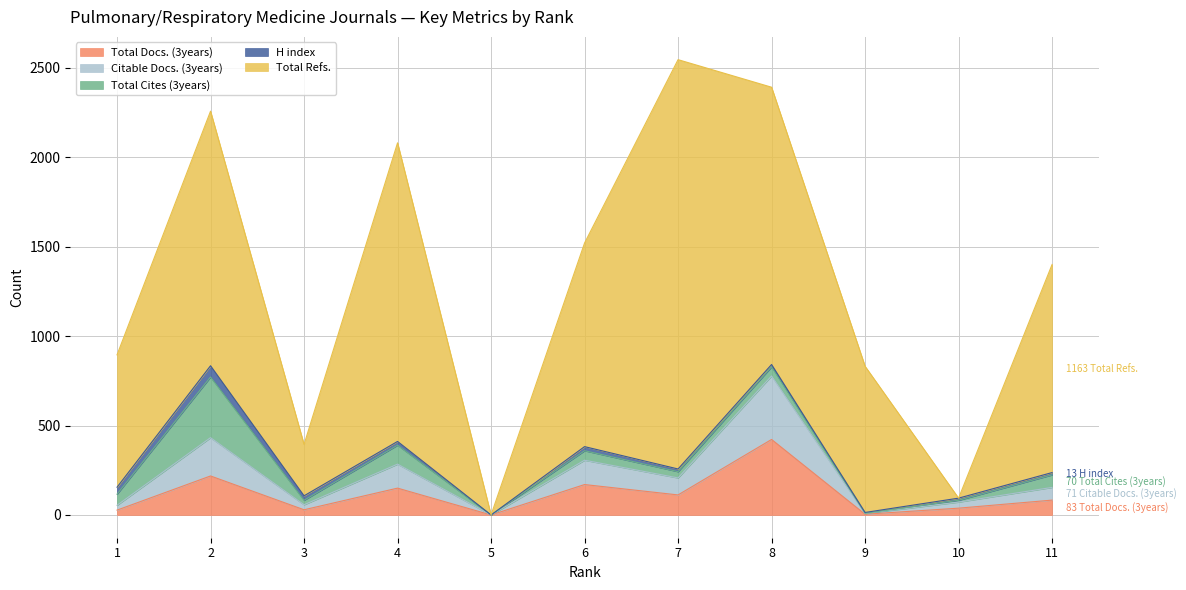

In Total Docs. (3years), how many points are lower than both neighbors (excluding endpoints)?

4